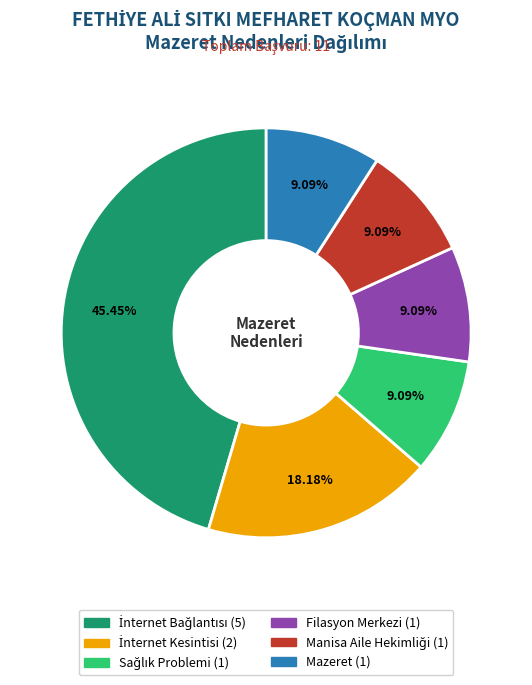

Does any single category account for the majority?

No